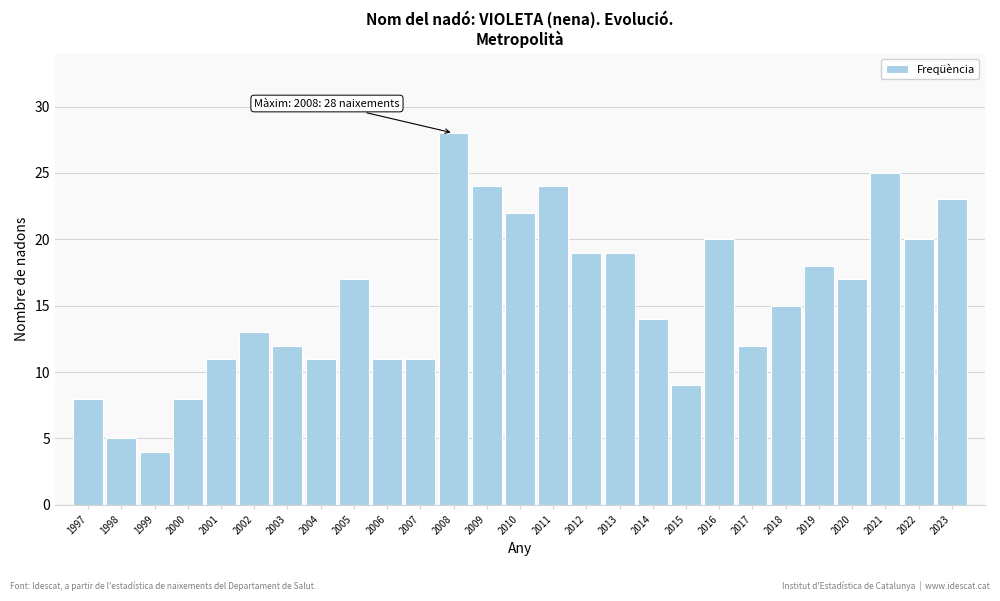

Reading right to left, what are all the values shown in this chart?

2023=23	2022=20	2021=25	2020=17	2019=18	2018=15	2017=12	2016=20	2015=9	2014=14	2013=19	2012=19	2011=24	2010=22	2009=24	2008=28	2007=11	2006=11	2005=17	2004=11	2003=12	2002=13	2001=11	2000=8	1999=4	1998=5	1997=8